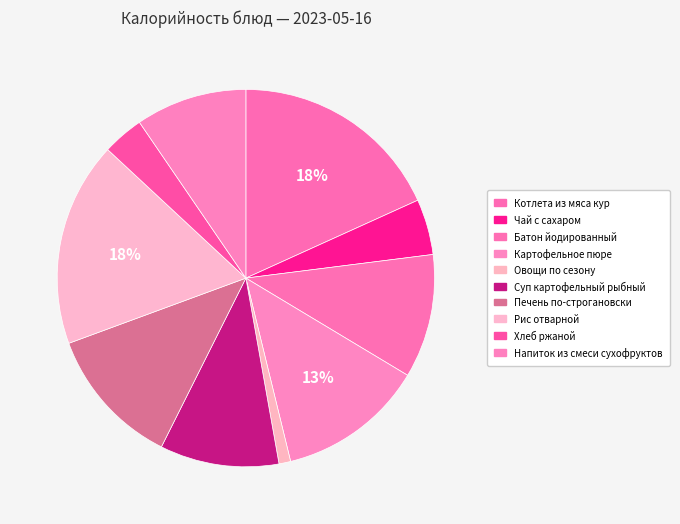

Count the number of slices in the pie.

10